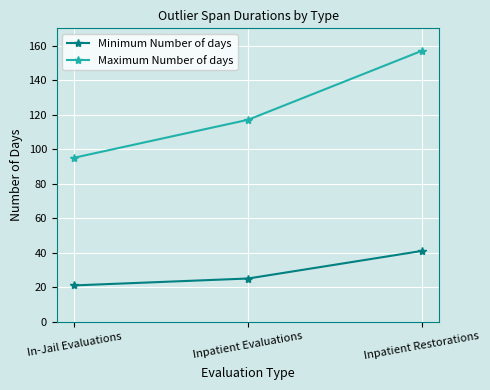

What is the maximum value for Maximum Number of days?

157